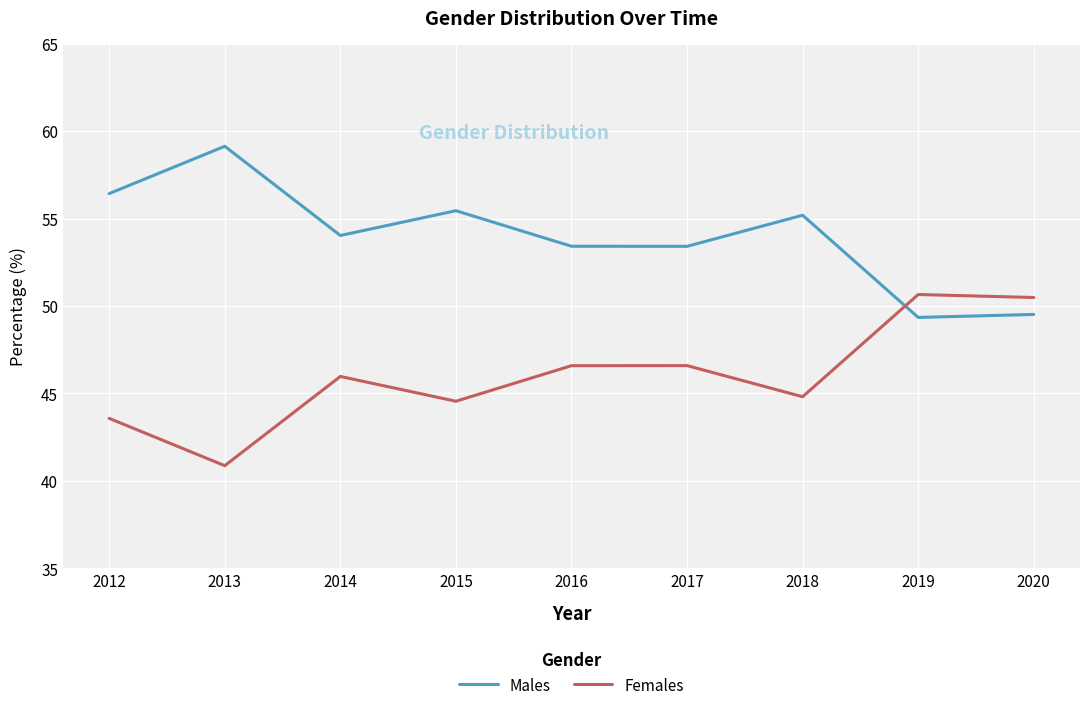

What is the total value across all series at 2012?

100.0